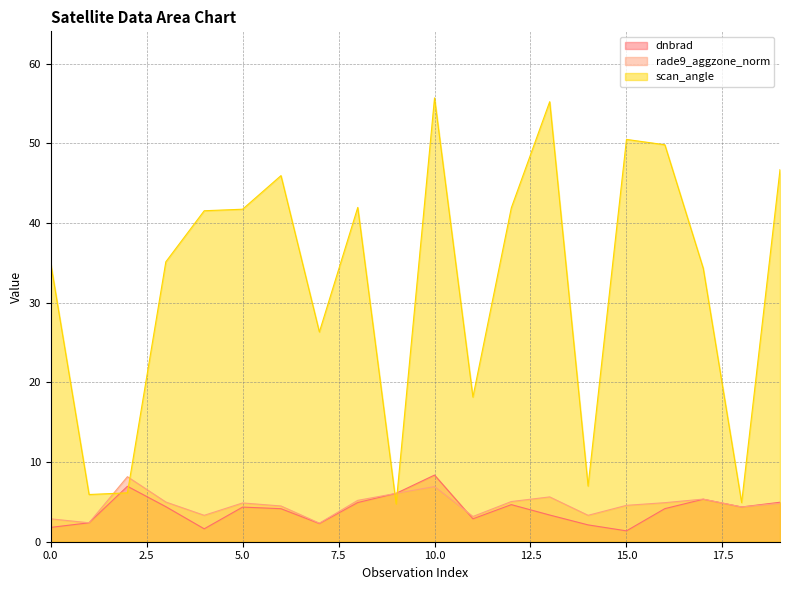

What is the sum of the rade9_aggzone_norm values at 8 and 1?

7.6